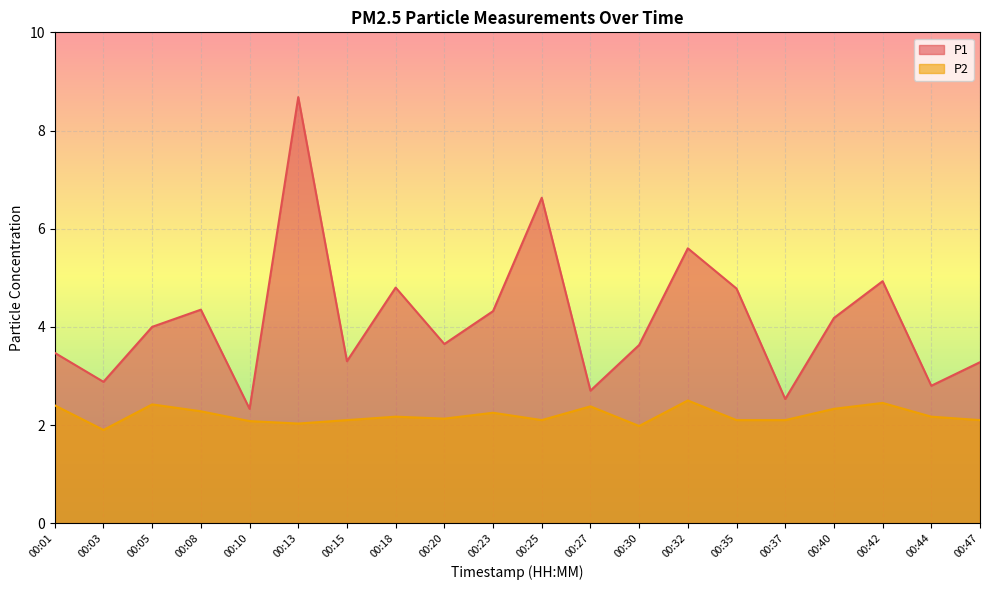

The P1 series shows 11.8 at 00:25. True or false?

False